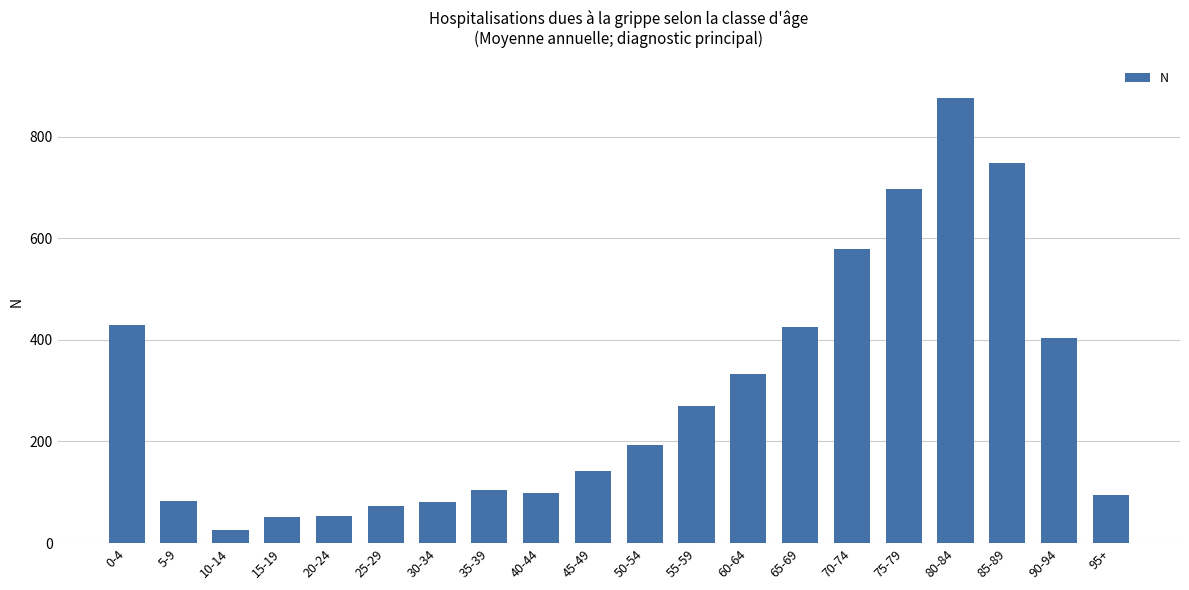

How many bars are there in total?

20